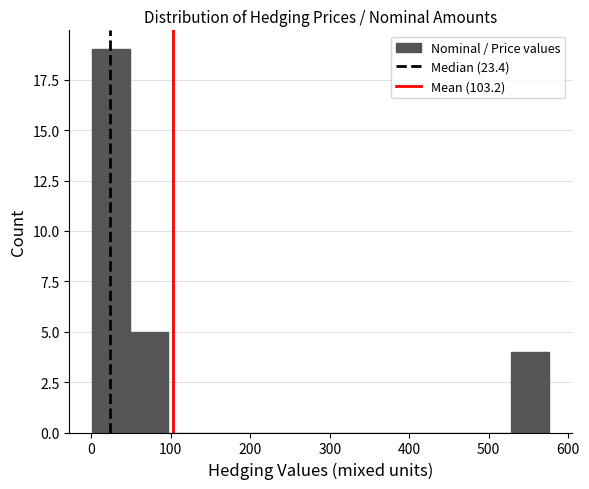

Reading left to right, transcribe this chart: for each bar, give the range it covers on the x-axis and its height. Neither the bar edges nor the heights are printed on the chart, so give them approximately, as read against the axes.

0 to 50: 19
50 to 100: 5
100 to 140: 0
140 to 190: 0
190 to 240: 0
240 to 290: 0
290 to 340: 0
340 to 380: 0
380 to 430: 0
430 to 480: 0
480 to 530: 0
530 to 580: 4